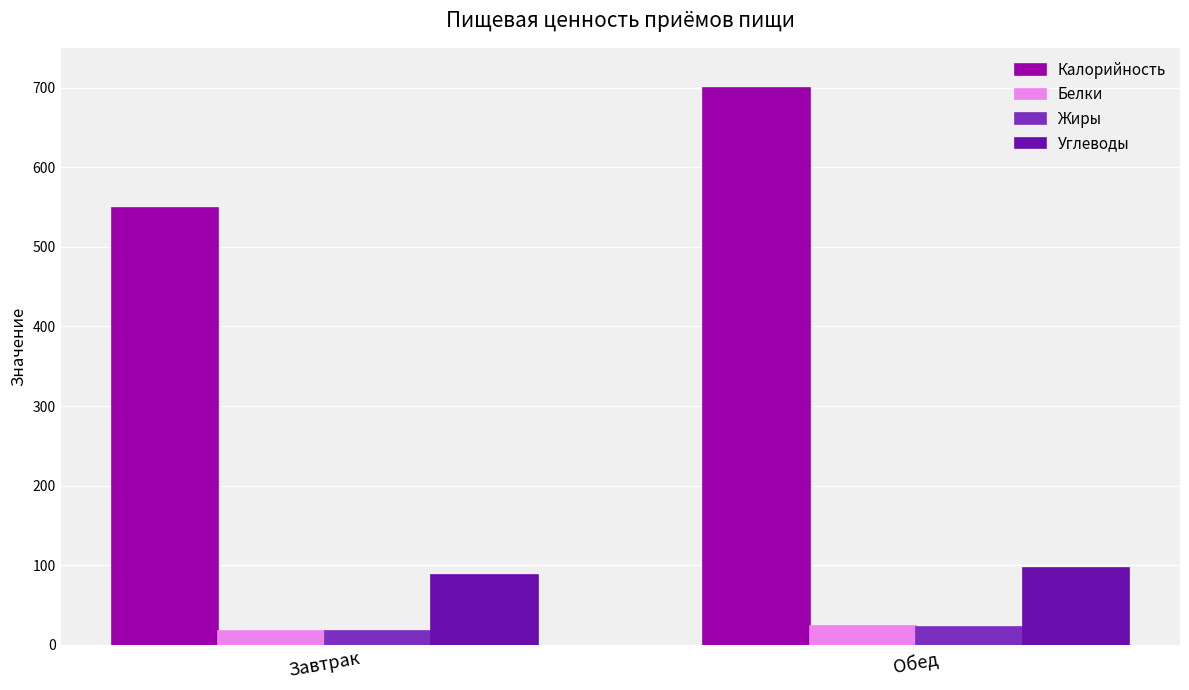

Which series has the largest total across all categories?

Калорийность